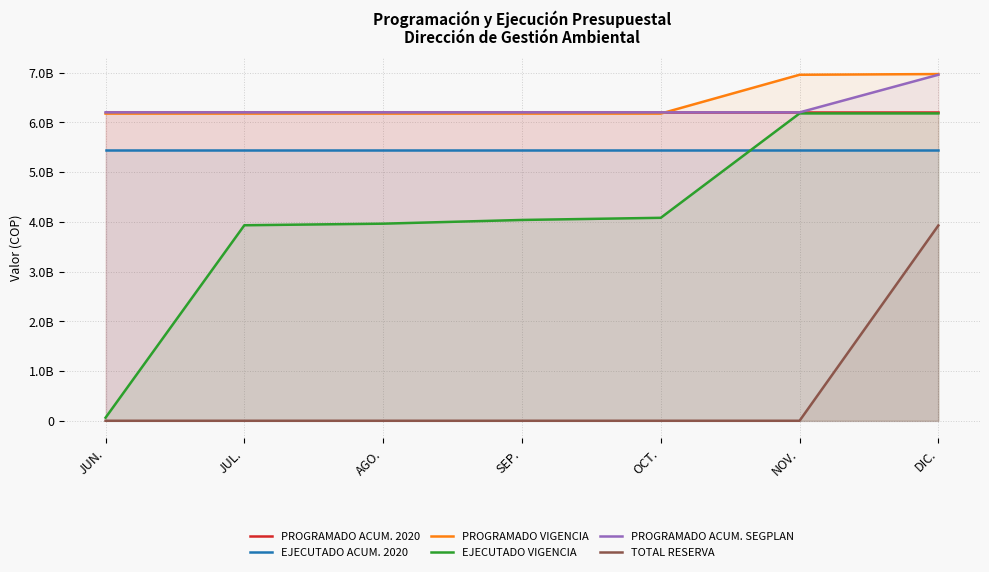

Is the value of PROGRAMADO ACUM. 2020 at SEP. greater than the value of TOTAL RESERVA at DIC.?

Yes